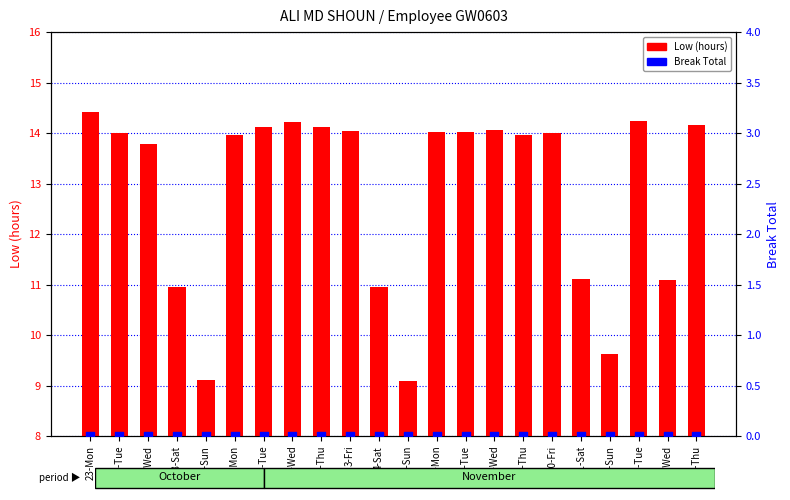

Which series reaches the maximum Y coordinate?

Low (hours)